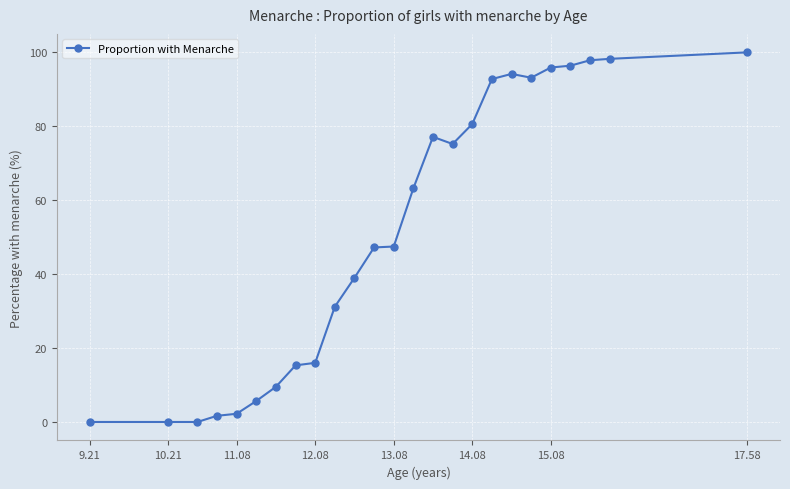

True or false: there are more than 1 points higher than both neighbors.

True